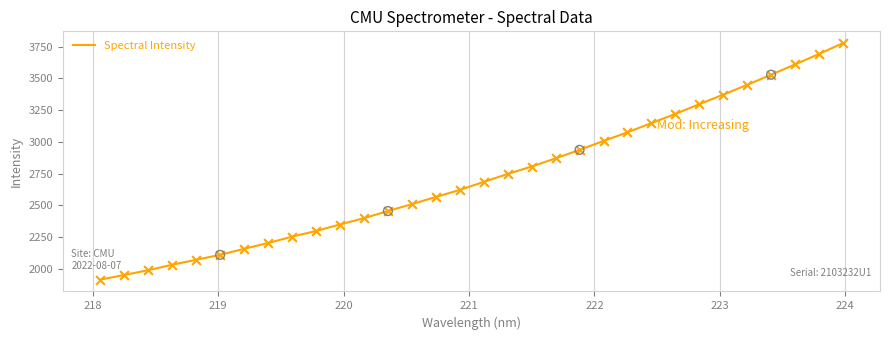

What is the difference between the maximum and minimum values?

1861.8